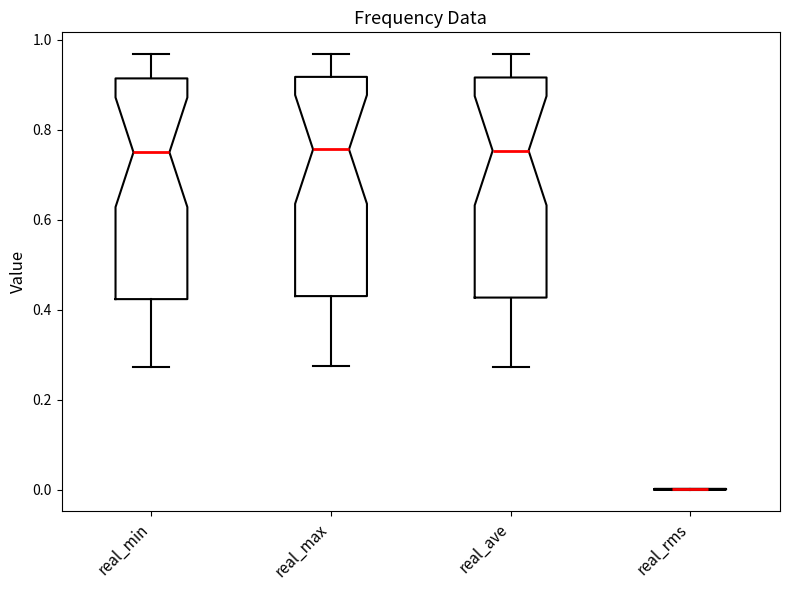

Reading left to right, transcribe this box plot: for each box, give where its median line is, the range the box spans, and where its two whiskers end, as read against the y-axis. The values are not printed on the chart, so give them approximately, as read against the axis.

real_min: median 0.74, box 0.42 to 0.92, whiskers 0.28 to 0.96
real_max: median 0.76, box 0.44 to 0.92, whiskers 0.28 to 0.96
real_ave: median 0.76, box 0.42 to 0.92, whiskers 0.28 to 0.96
real_rms: box collapsed to a line at 0.00, whiskers 0.00 to 0.00